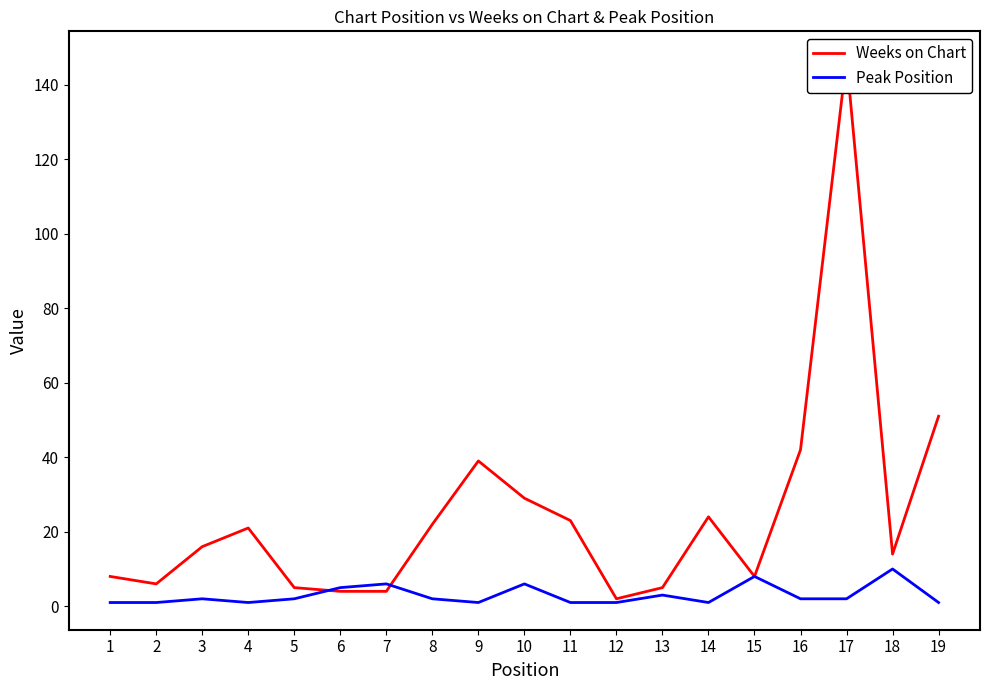

True or false: Weeks on Chart and Peak Position intersect in this chart.

True